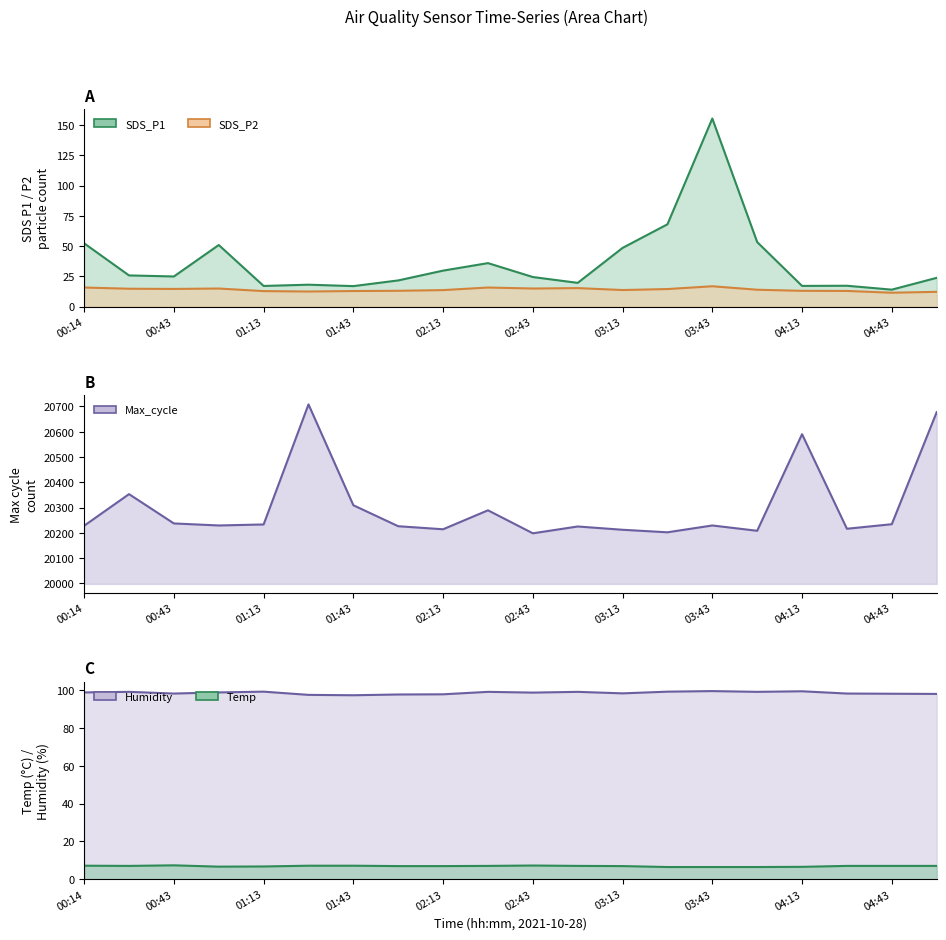

What is the label of the 19th point from the right?

00:29